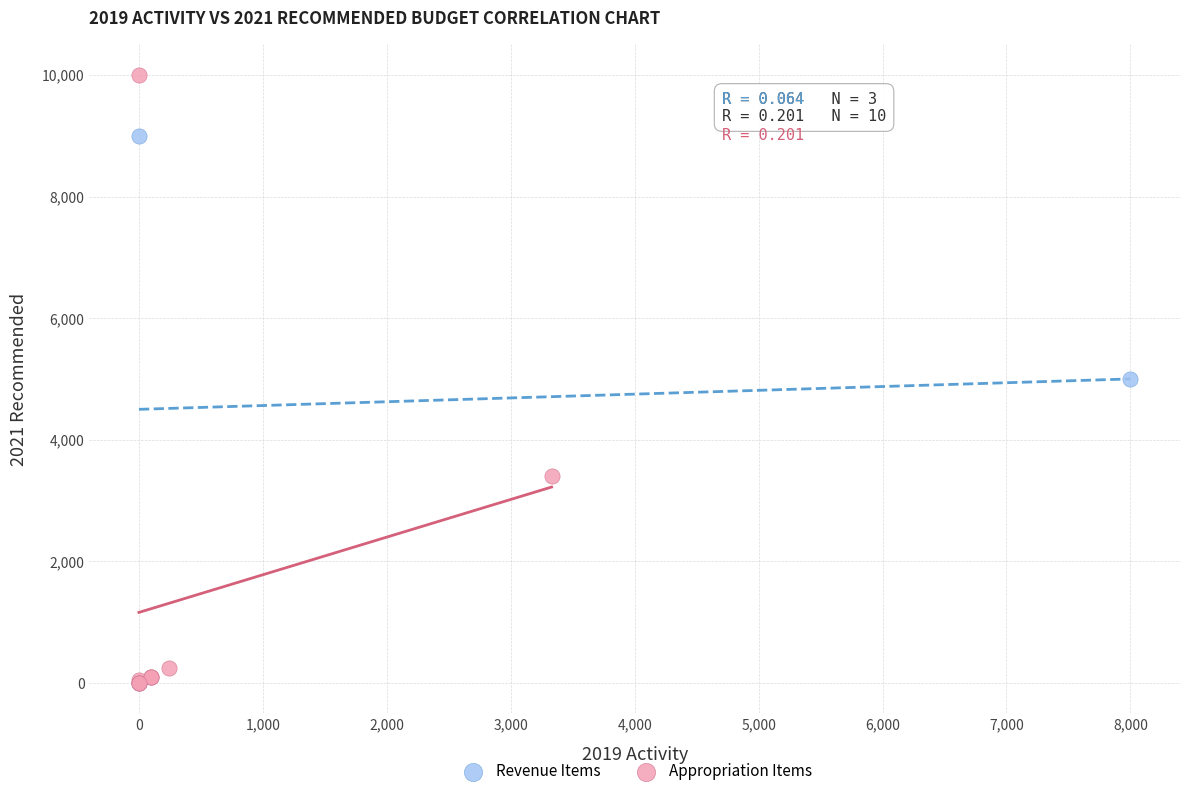

Which series has the largest Y range (max minus min)?

Appropriation Items